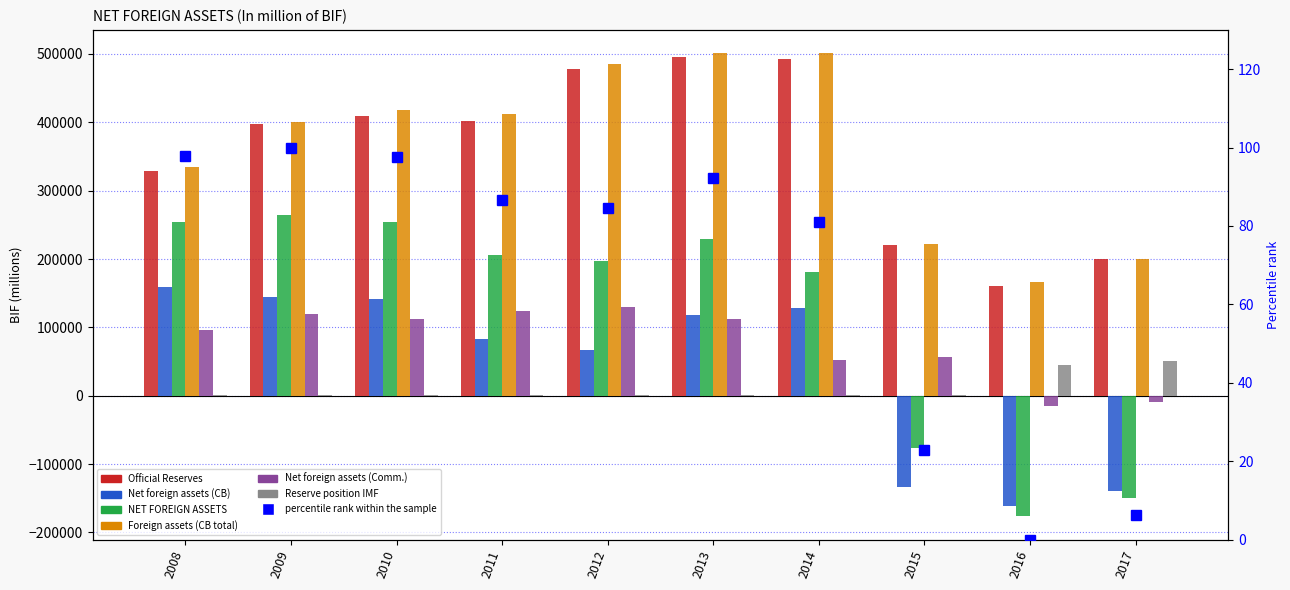

Which series changed the most between 2010 and 2014?

Official Reserves